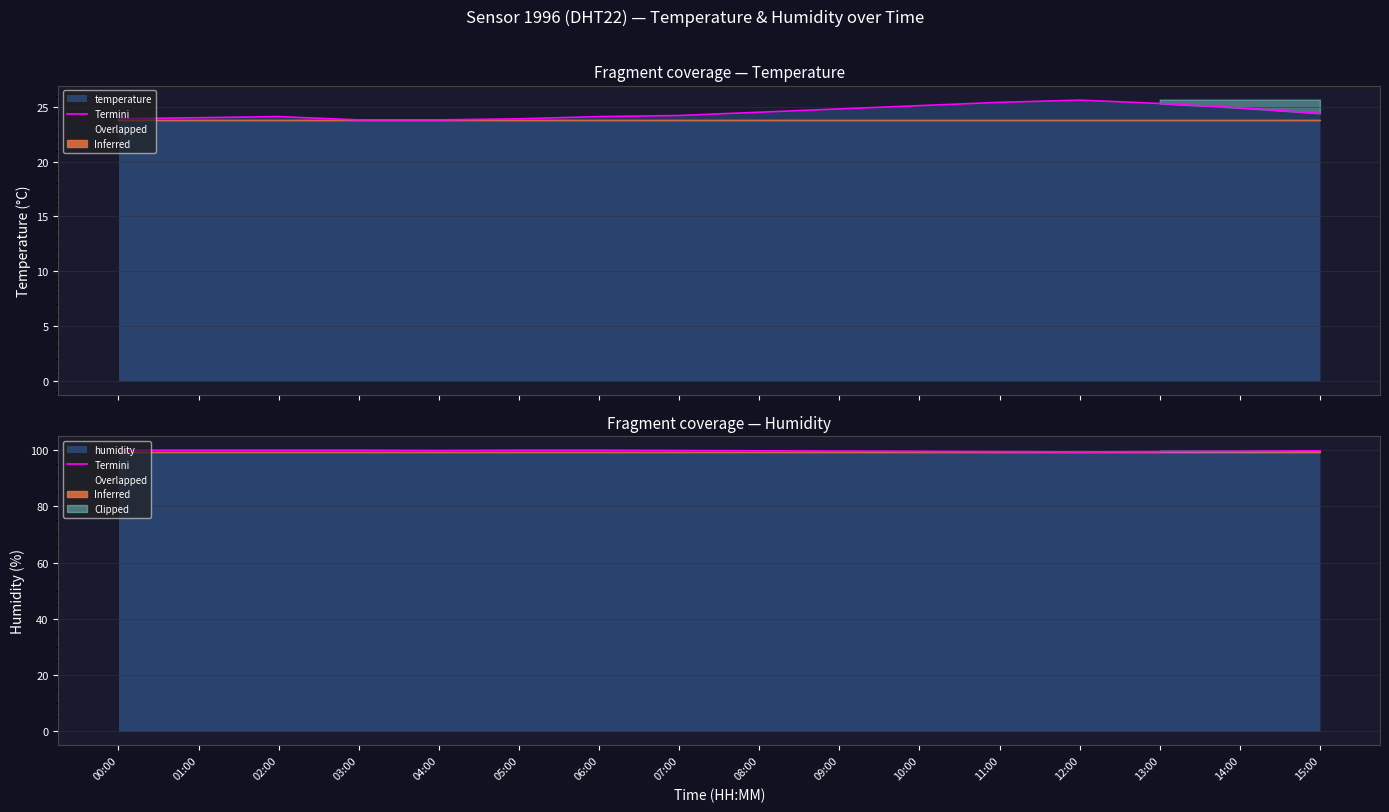

What is the difference between the values at 01:00 and 15:00?

0.2